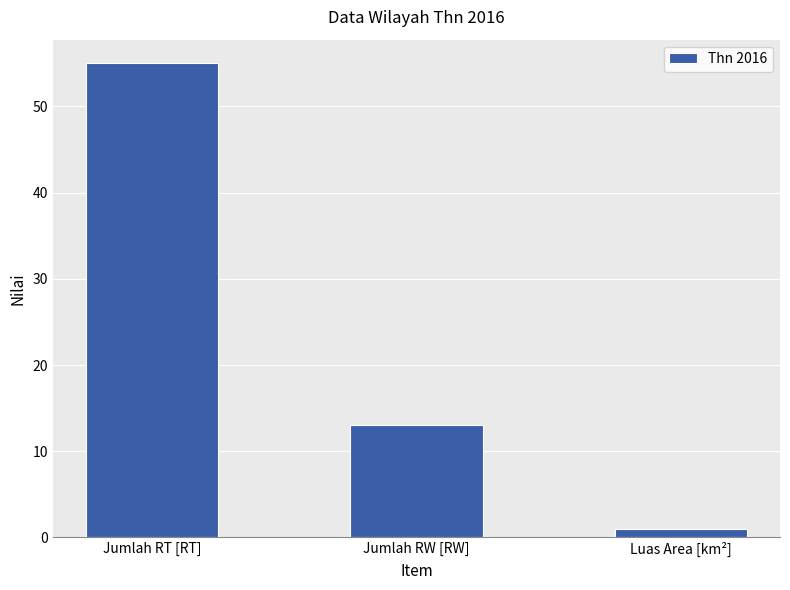

True or false: the data shows 55.0 at Jumlah RT [RT].

True